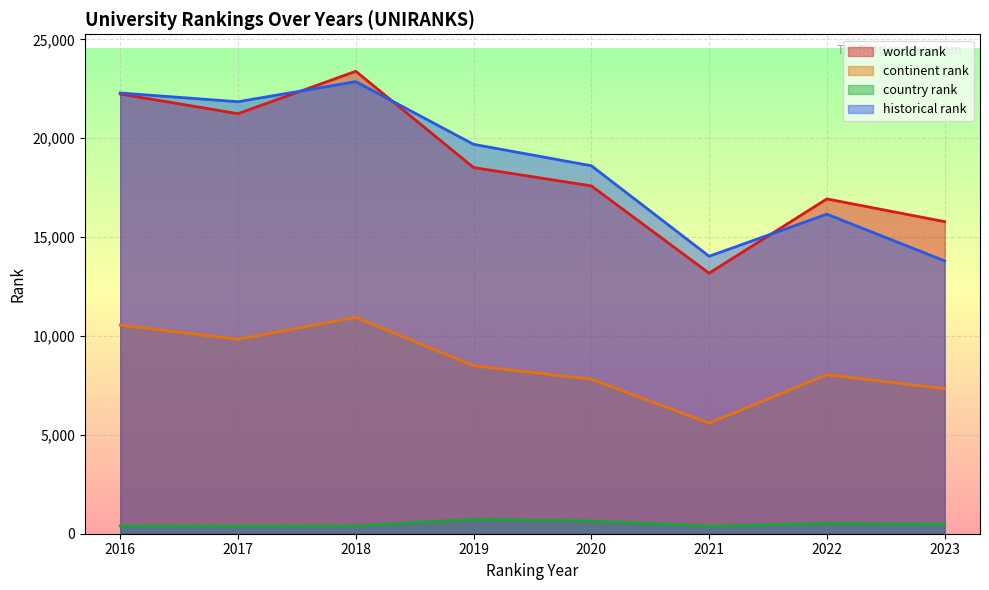

What is the difference between the maximum and minimum values in the country rank series?

351.0